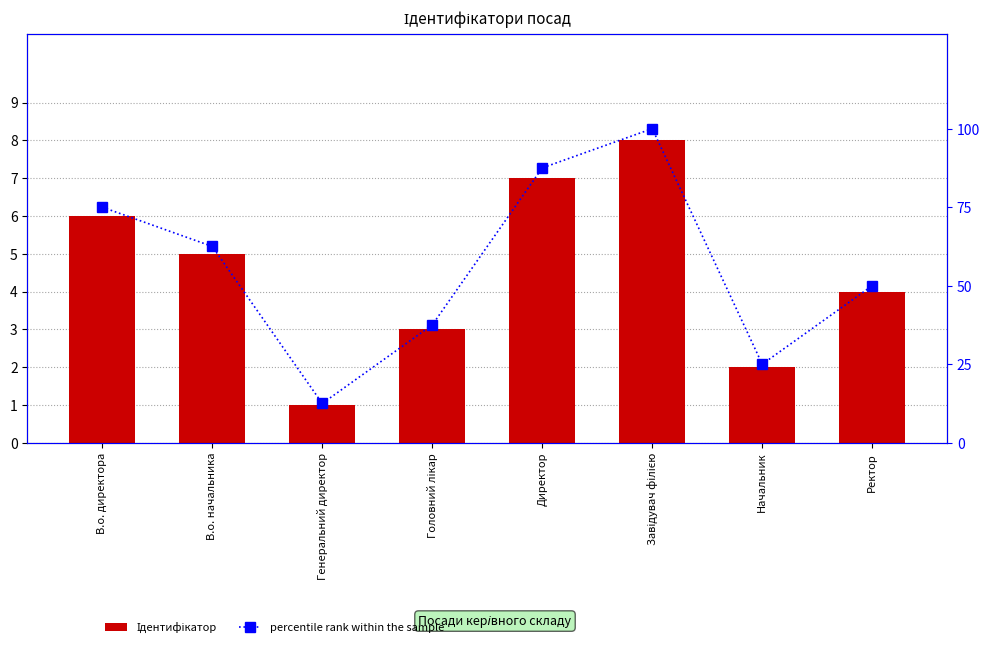

Which series changed the most between Директор and Начальник?

percentile rank within the sample